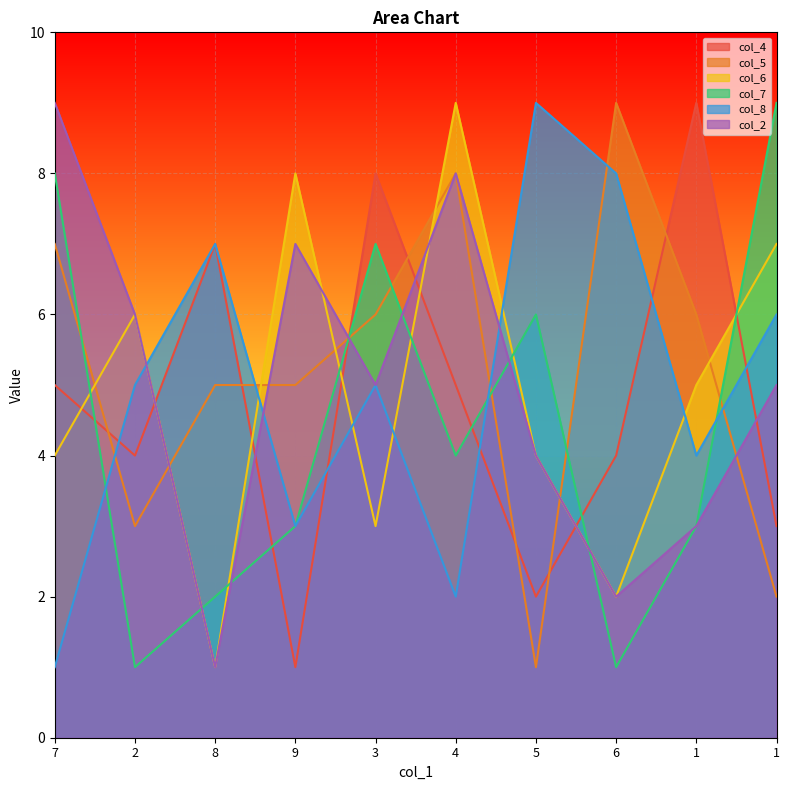

What is the sum of the col_6 values at 1 and 3?

8